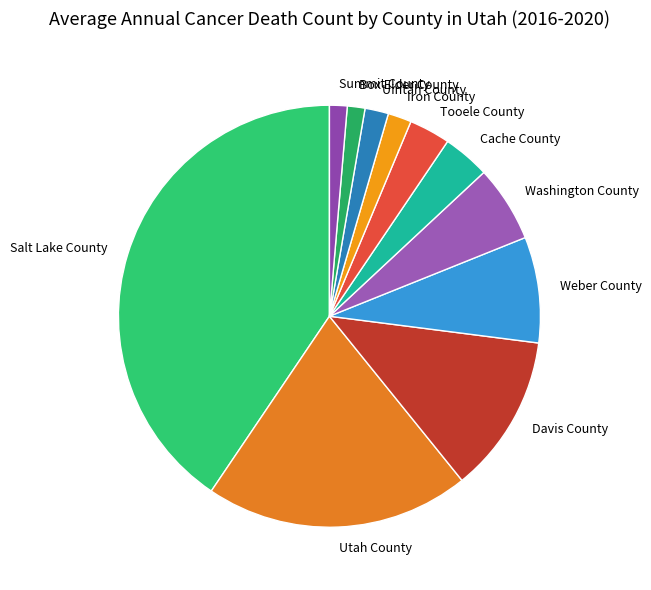

The Box Elder County slice represents 11% of the pie. True or false?

False